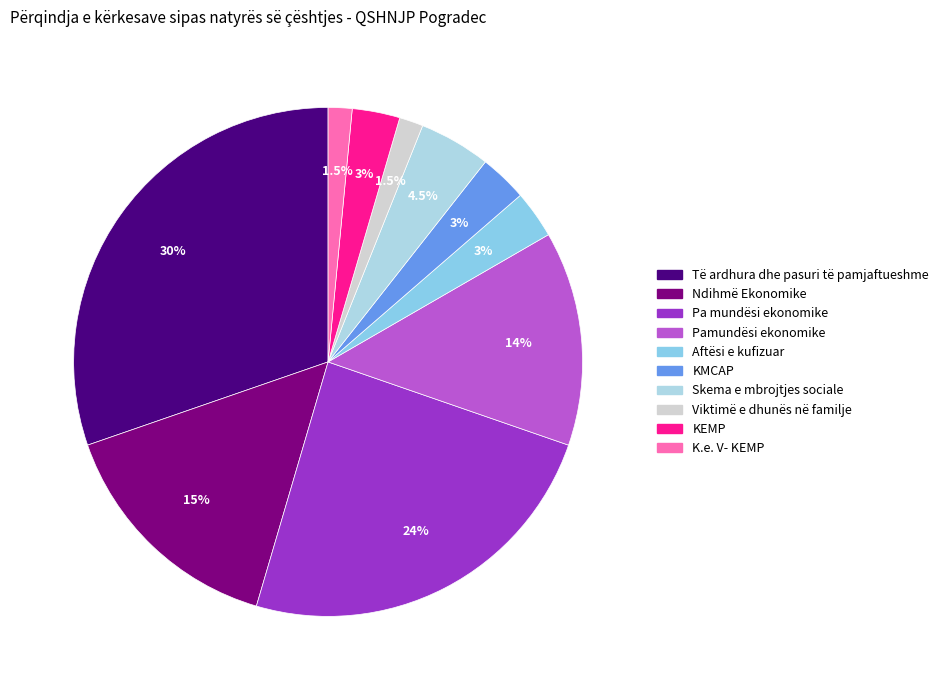

Rank the categories by value from highest to lowest.

Të ardhura dhe pasuri të pamjaftueshme, Pa mundësi ekonomike, Ndihmë Ekonomike, Pamundësi ekonomike, Skema e mbrojtjes sociale, Aftësi e kufizuar, KMCAP, KEMP, Viktimë e dhunës në familje, K.e. V- KEMP